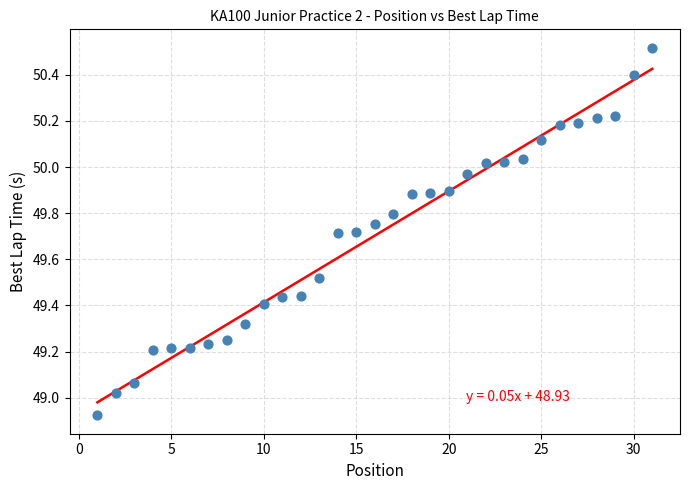

What is the range of Y values (max minus min)?

1.6